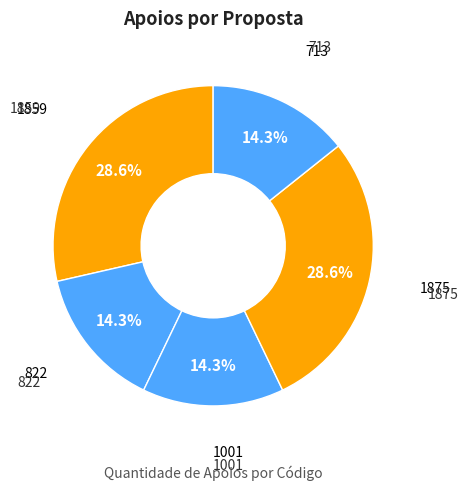

Is there a majority slice in this chart?

No